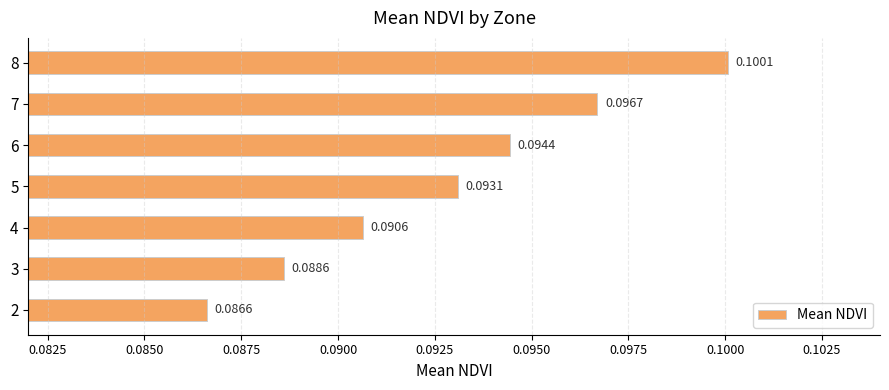

Between 3 and 8, which is larger?

8